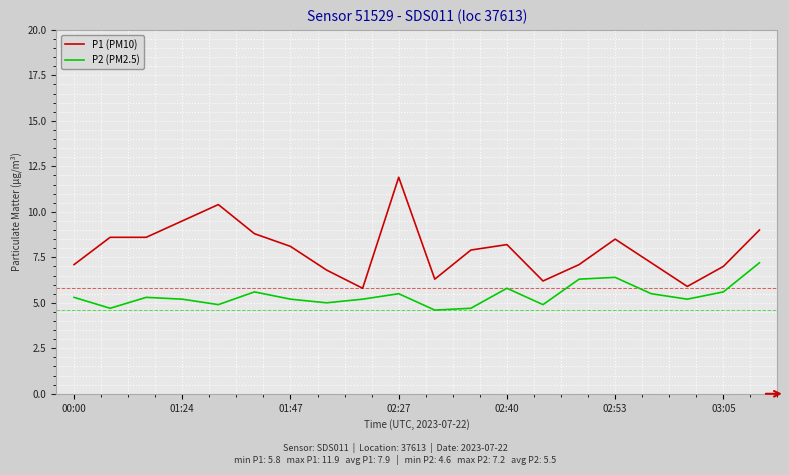

Which series has the widest spread of values?

P1 (PM10)